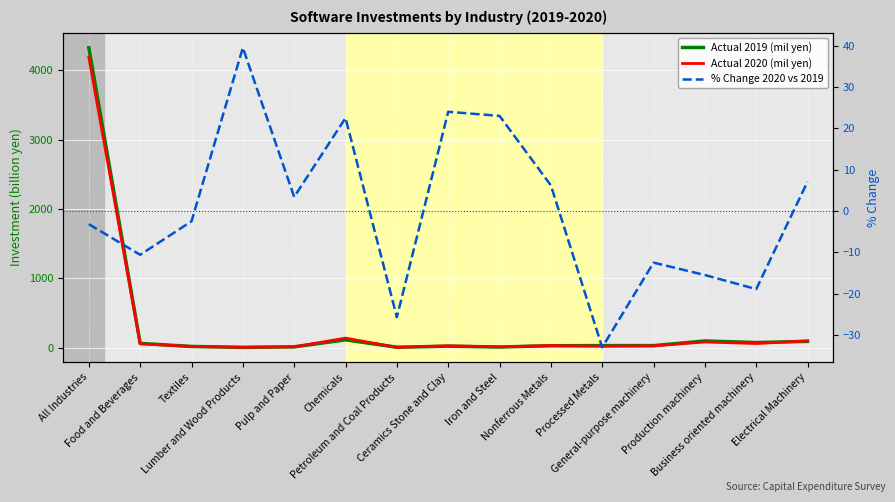

Which has a higher value, Production machinery or Iron and Steel?

Production machinery